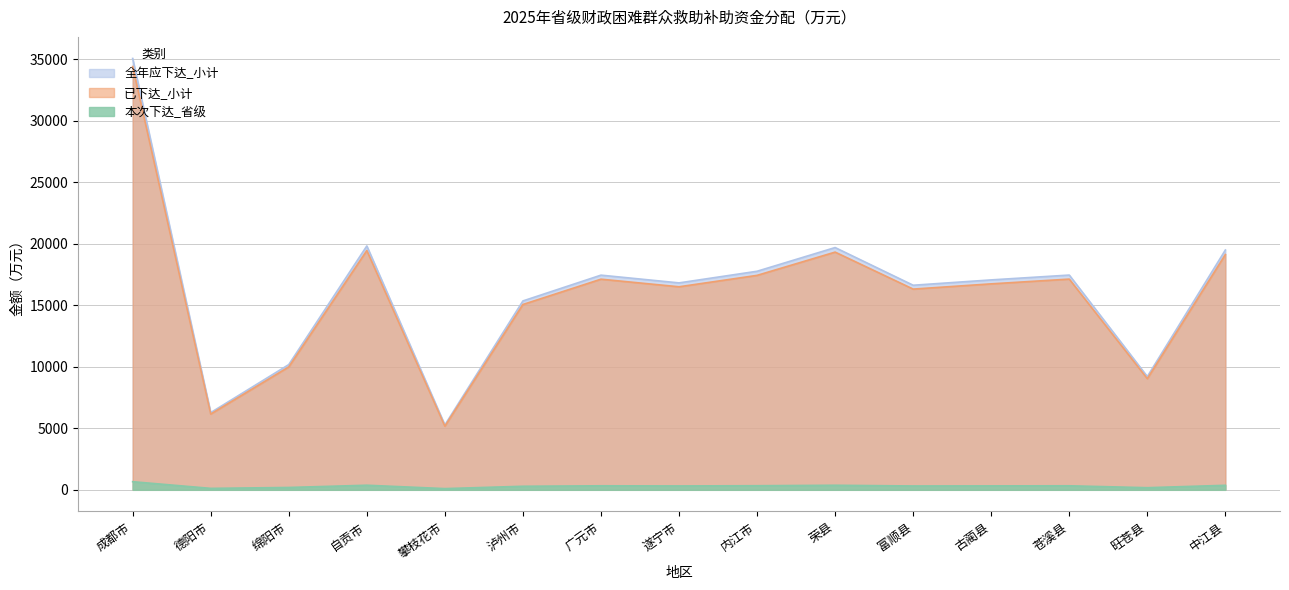

What are all the series names shown in the legend?

全年应下达_小计, 已下达_小计, 本次下达_省级